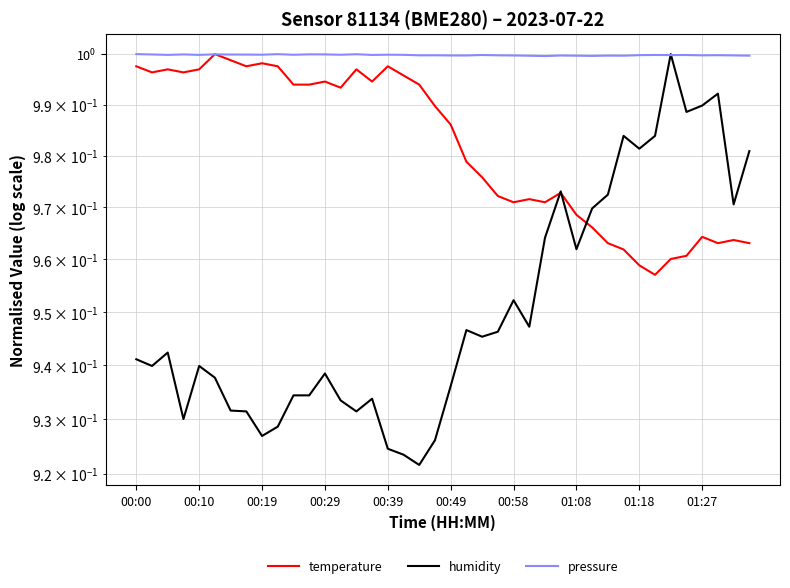

In humidity, how many points are lower than both neighbors (excluding endpoints)?

11